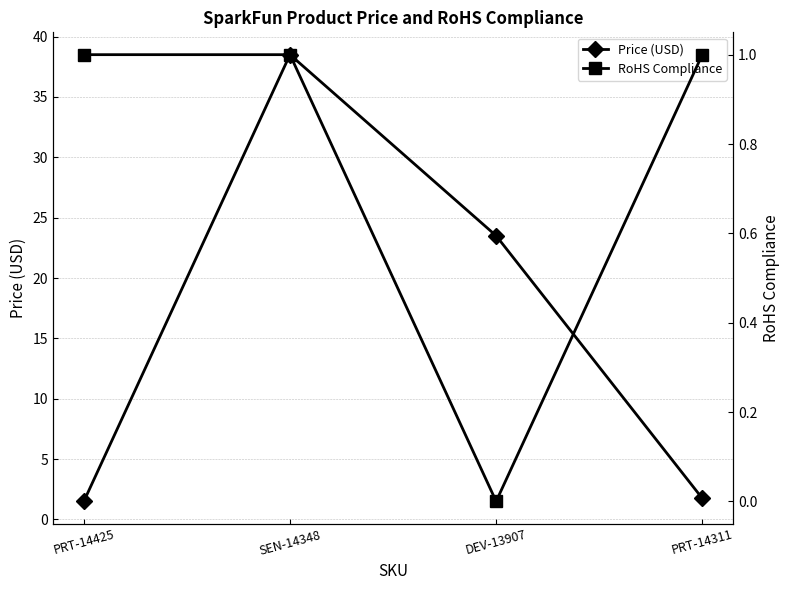

In RoHS Compliance, how many points are lower than both neighbors (excluding endpoints)?

1